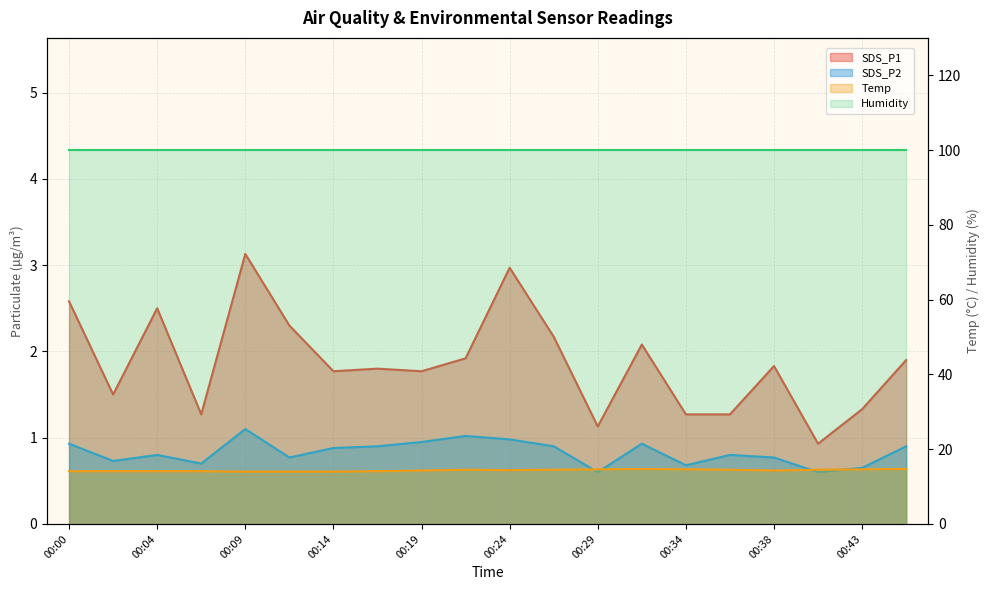

At which category is the sum across all series the highest?

00:24